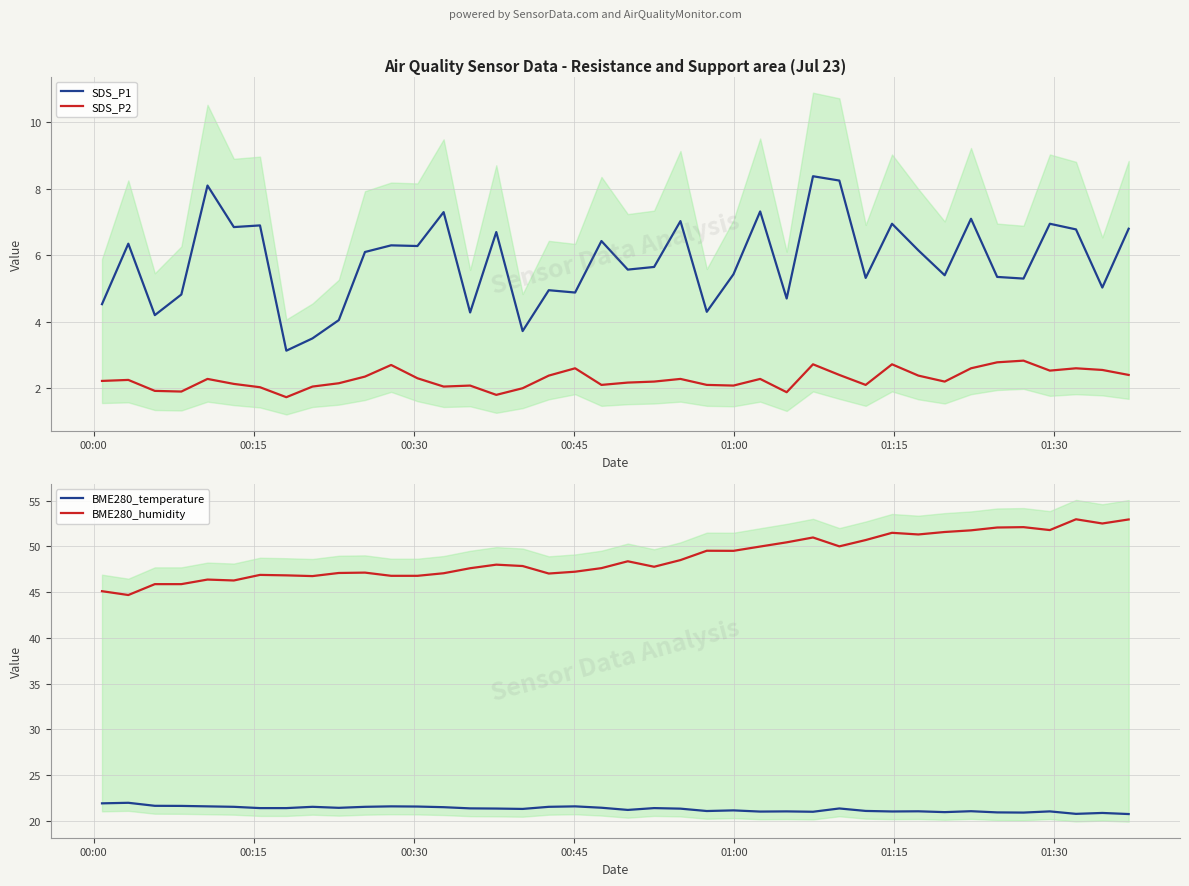

How many interior local peaks does the SDS_P2 series have?

11